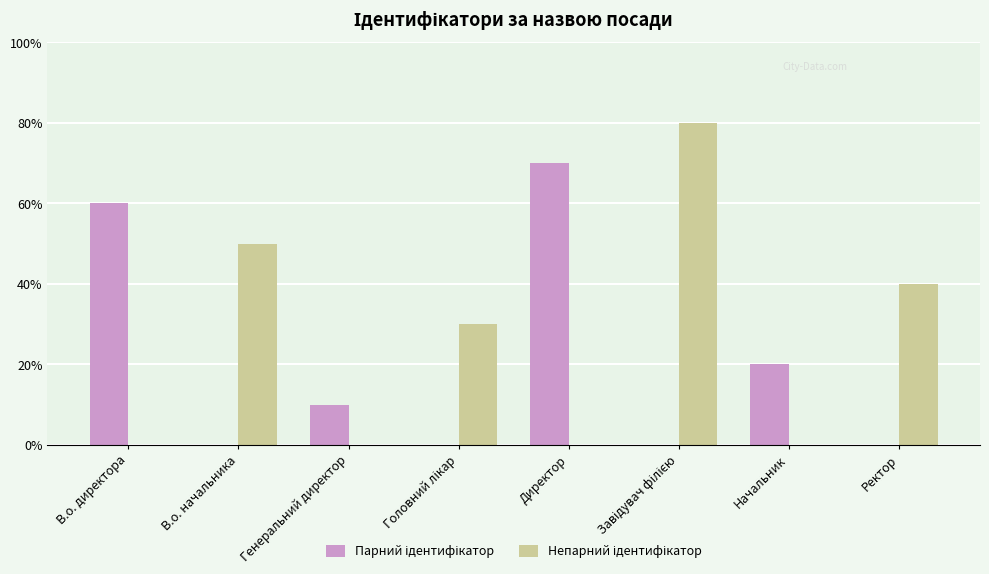

Does the chart contain stacked bars?

No